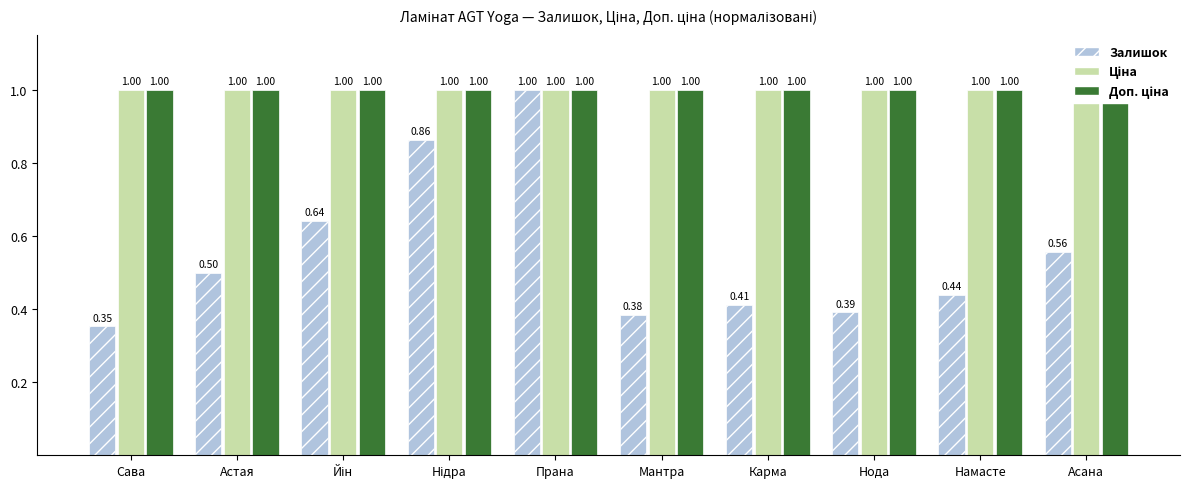

At Астая, list the series in order from largest to smallest.

Ціна, Доп. ціна, Залишок